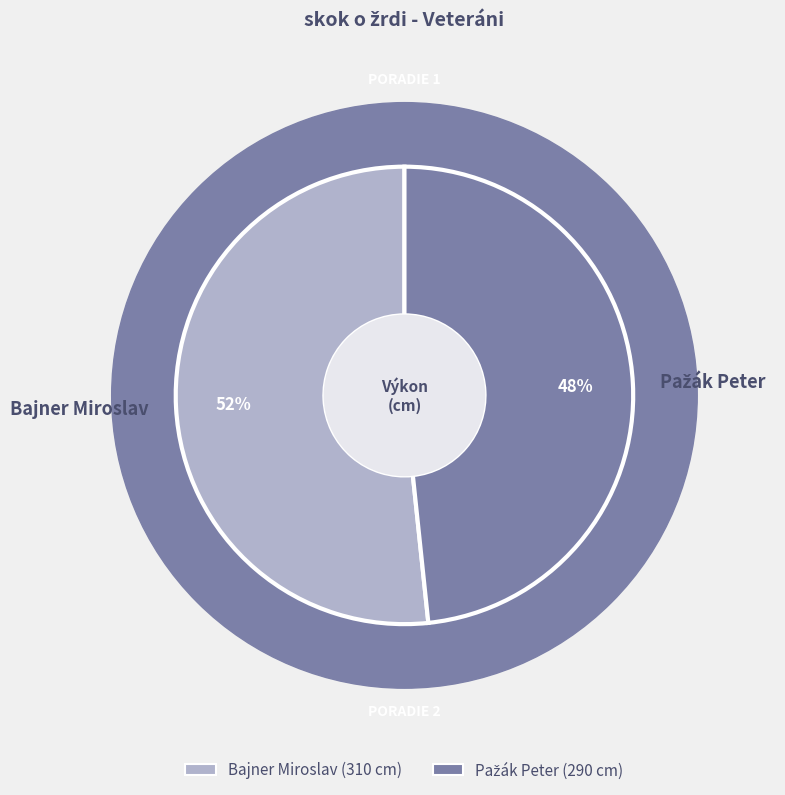

Which slice is the largest?

Bajner Miroslav